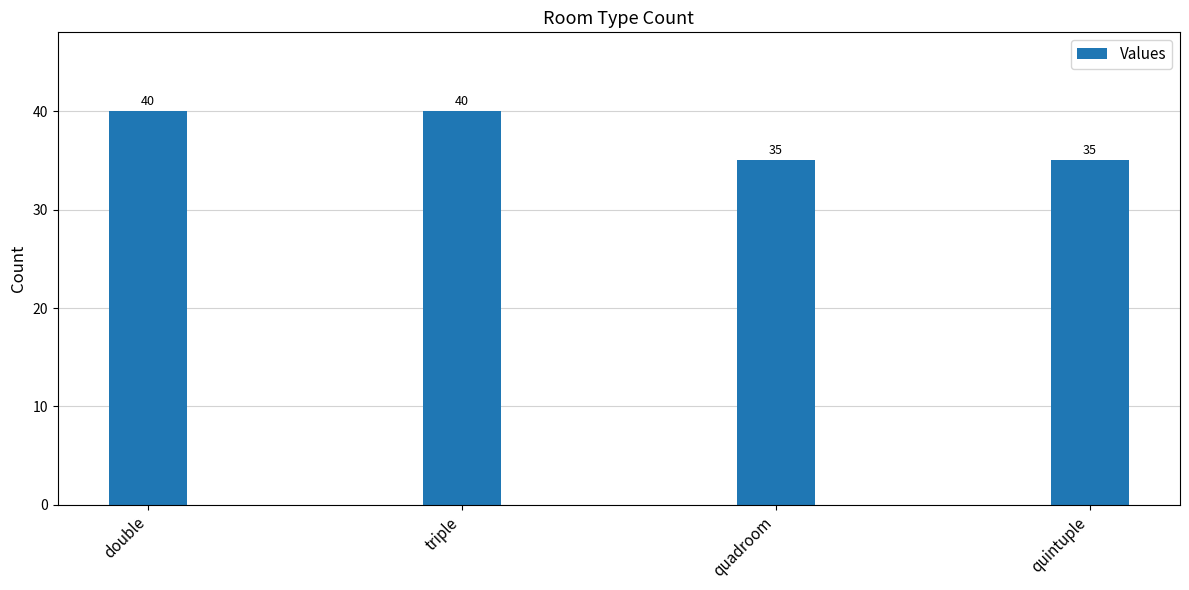

What is the difference between the maximum and minimum values?

5